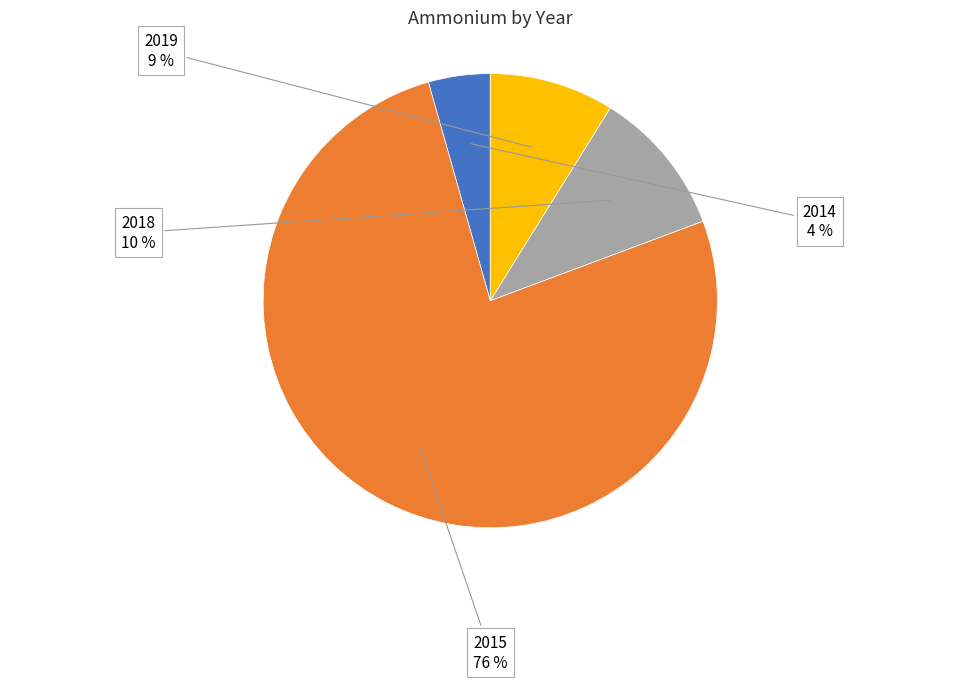

The 2018 slice represents 5% of the pie. True or false?

False